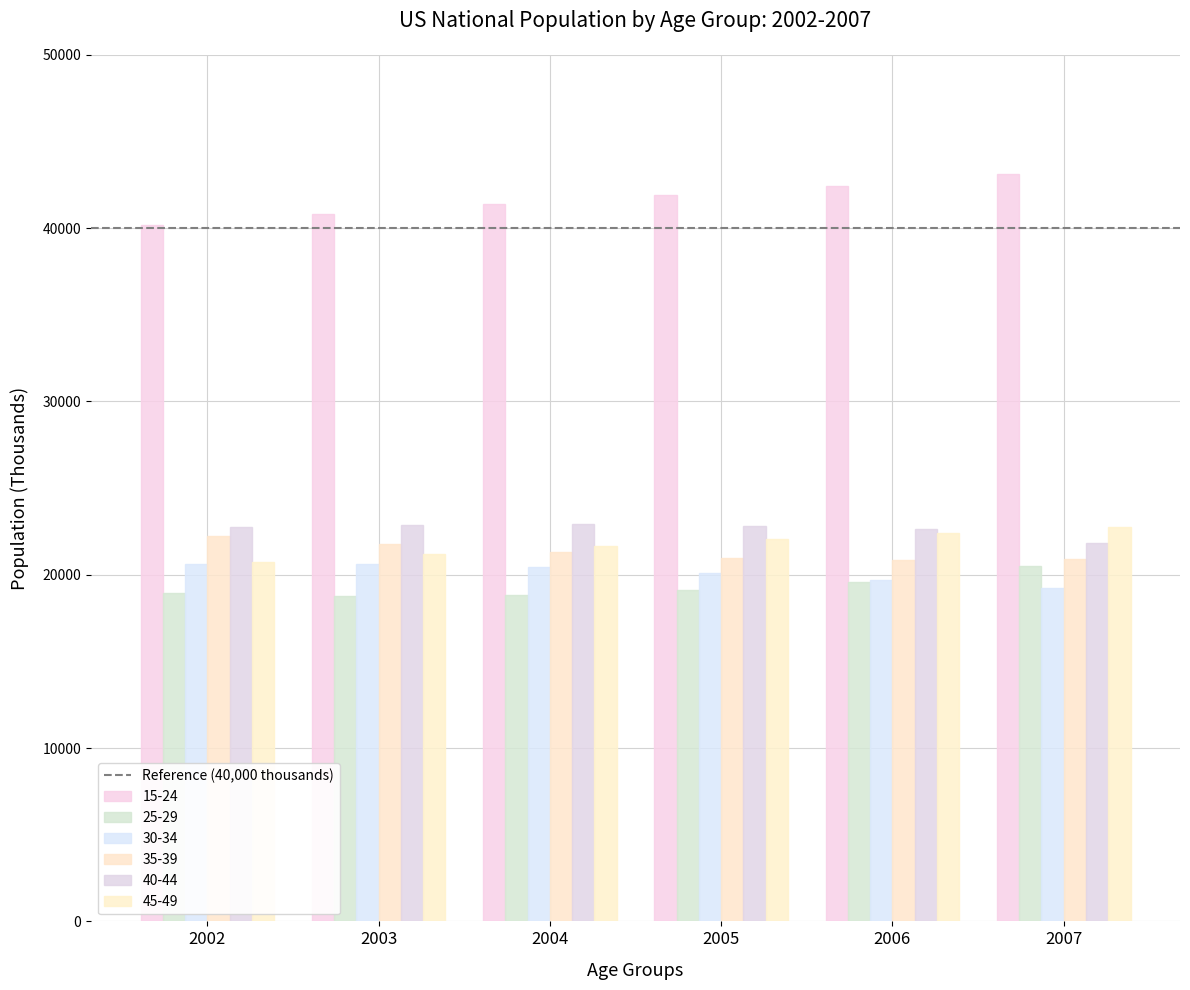

Which series has the largest total across all categories?

15-24